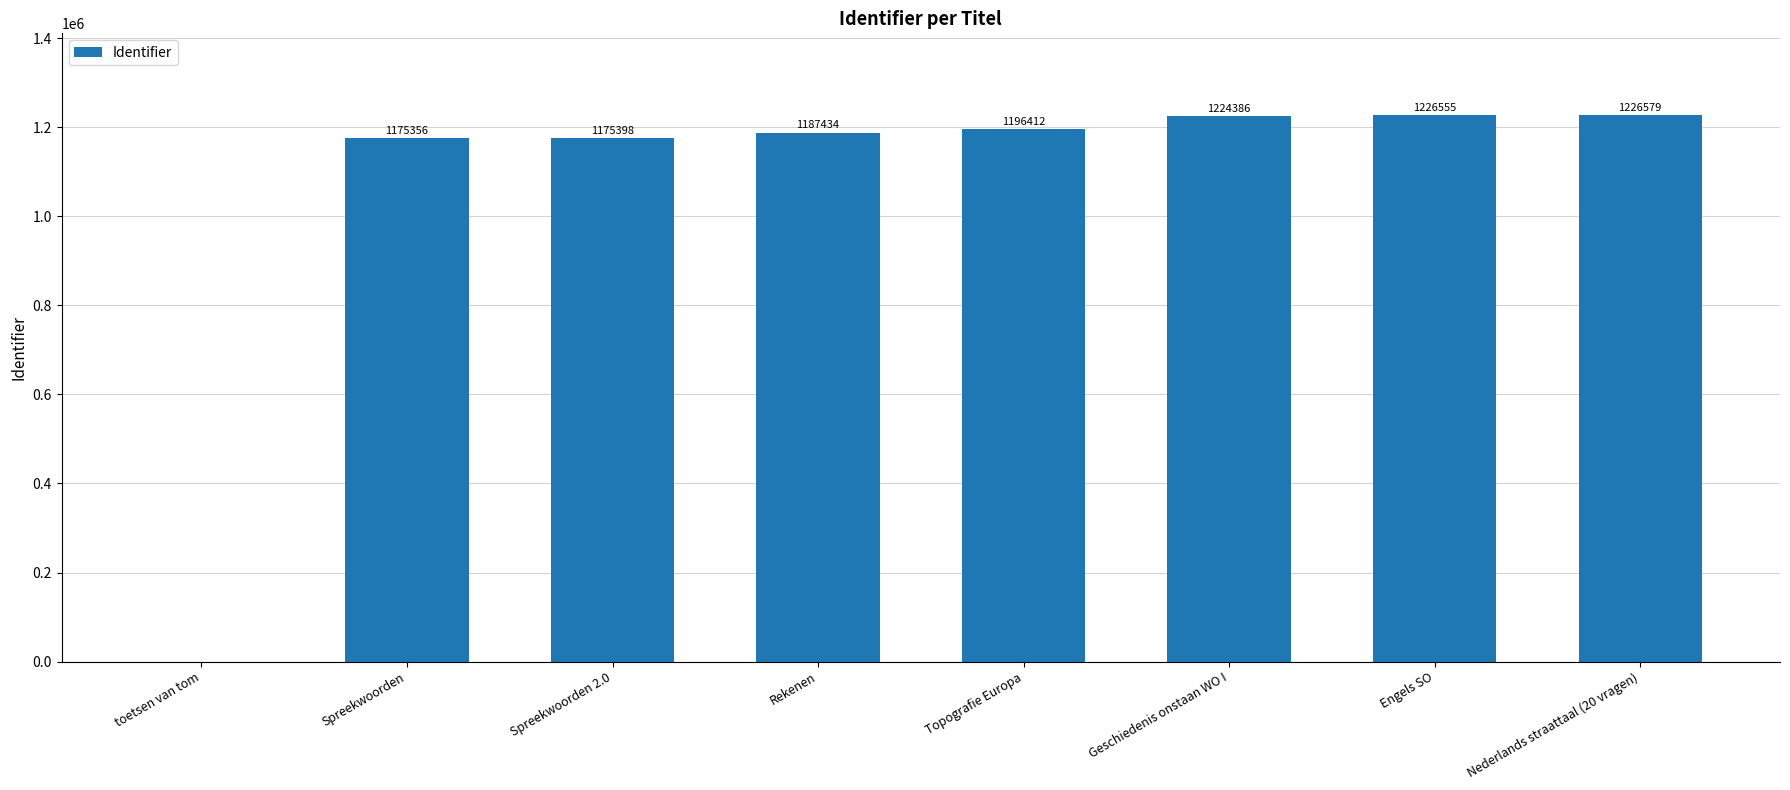

What is the change in value from Rekenen to Topografie Europa?

+8978